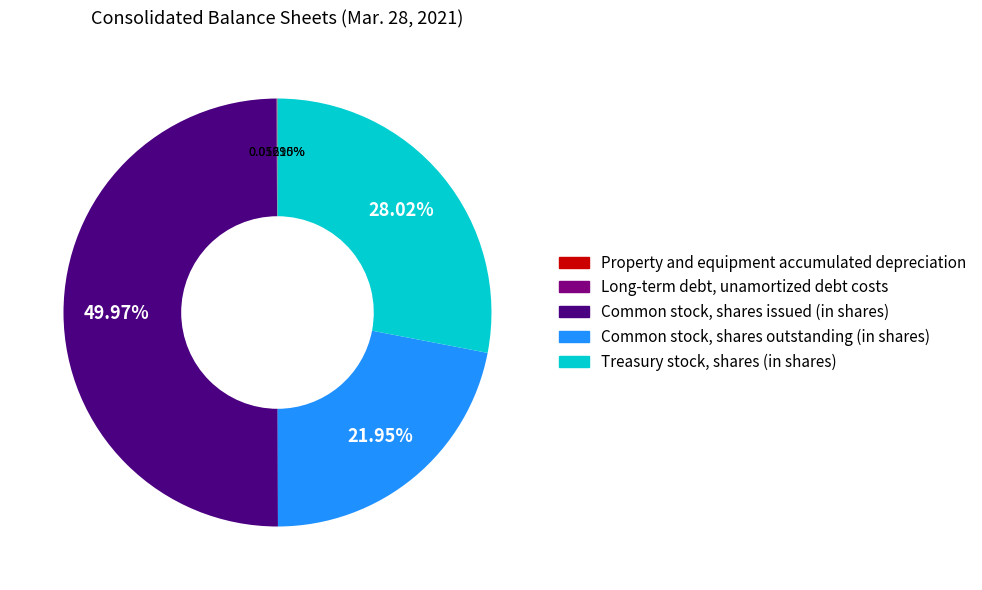

What is the largest slice in the pie chart?

Common stock, shares issued (in shares)